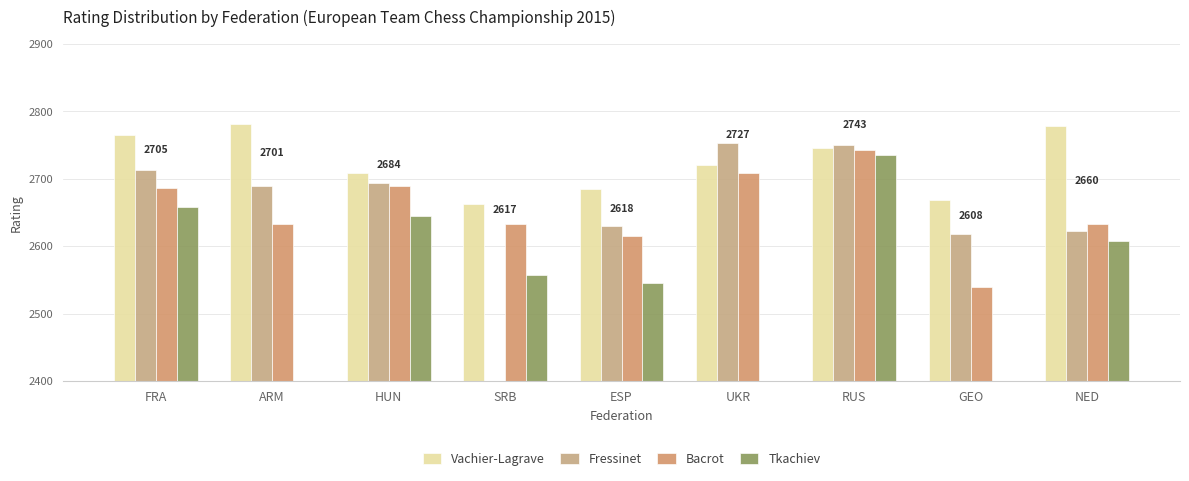

What is the spread (max minus min) of values at HUN?

63